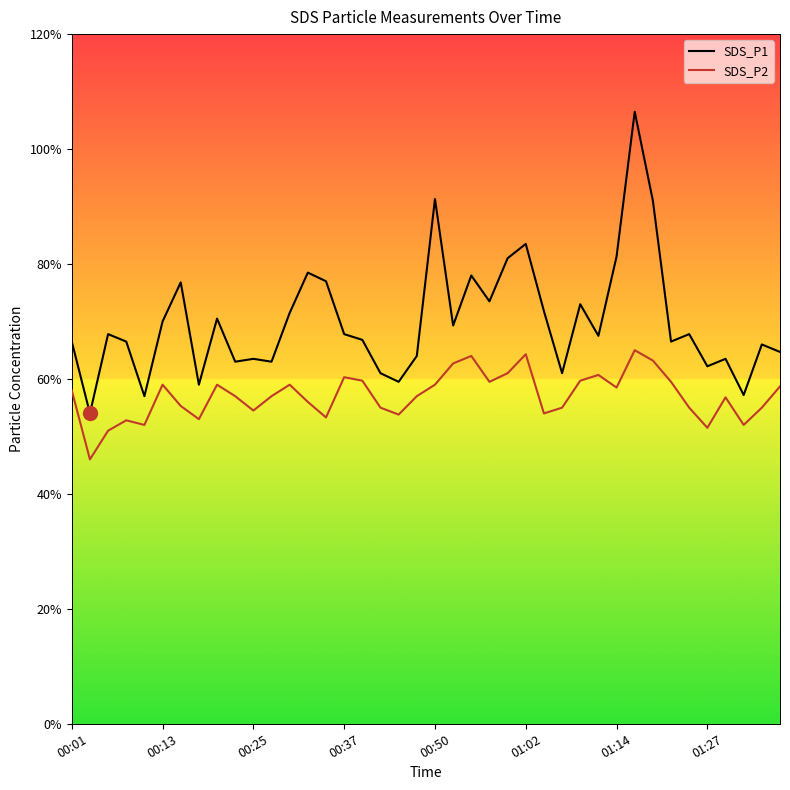

Does the chart have visible grid lines?

No